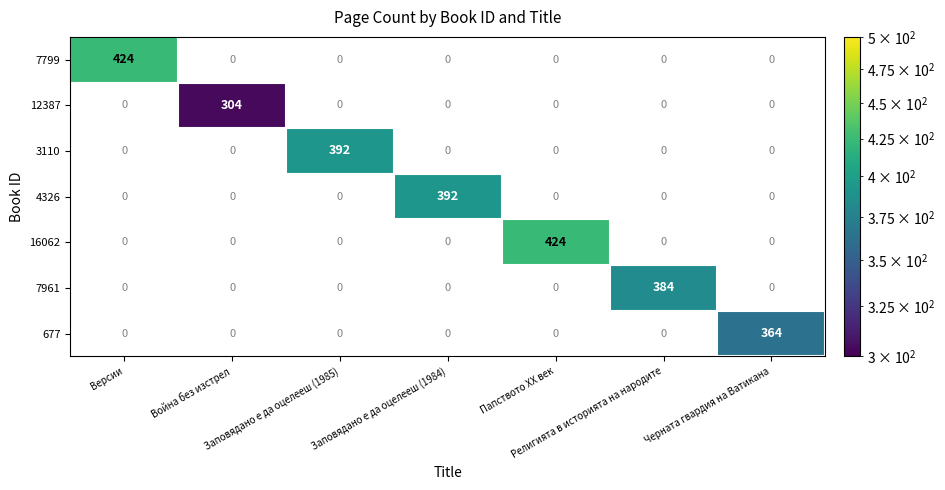

Which has a higher value, Религията в историята на народите or Заповядано е да оцелееш (1985)?

Заповядано е да оцелееш (1985)